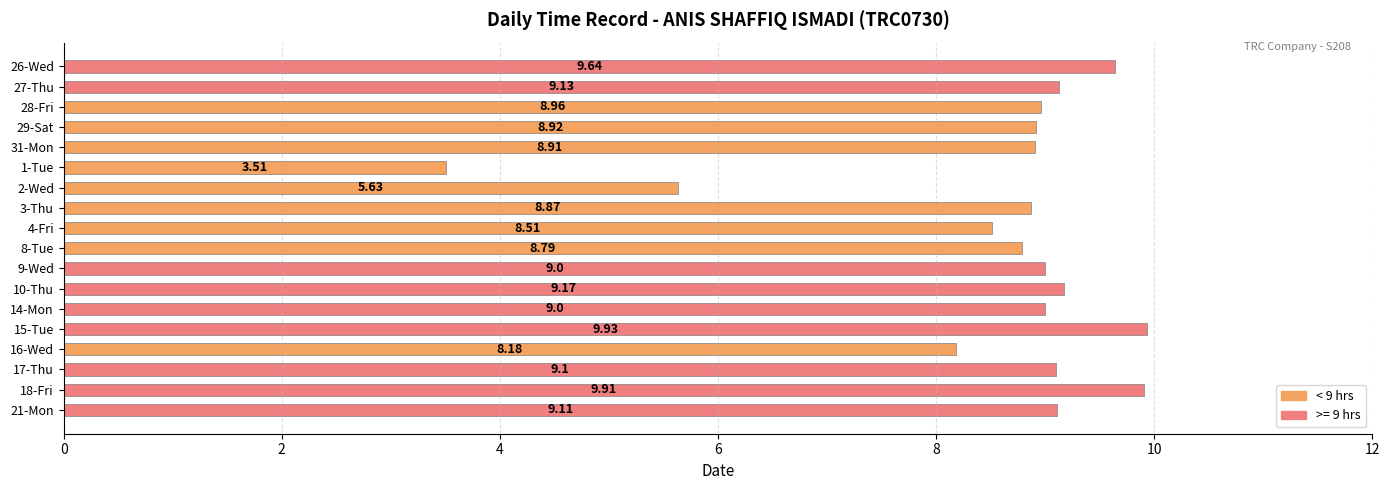

Does the chart contain any negative values?

No